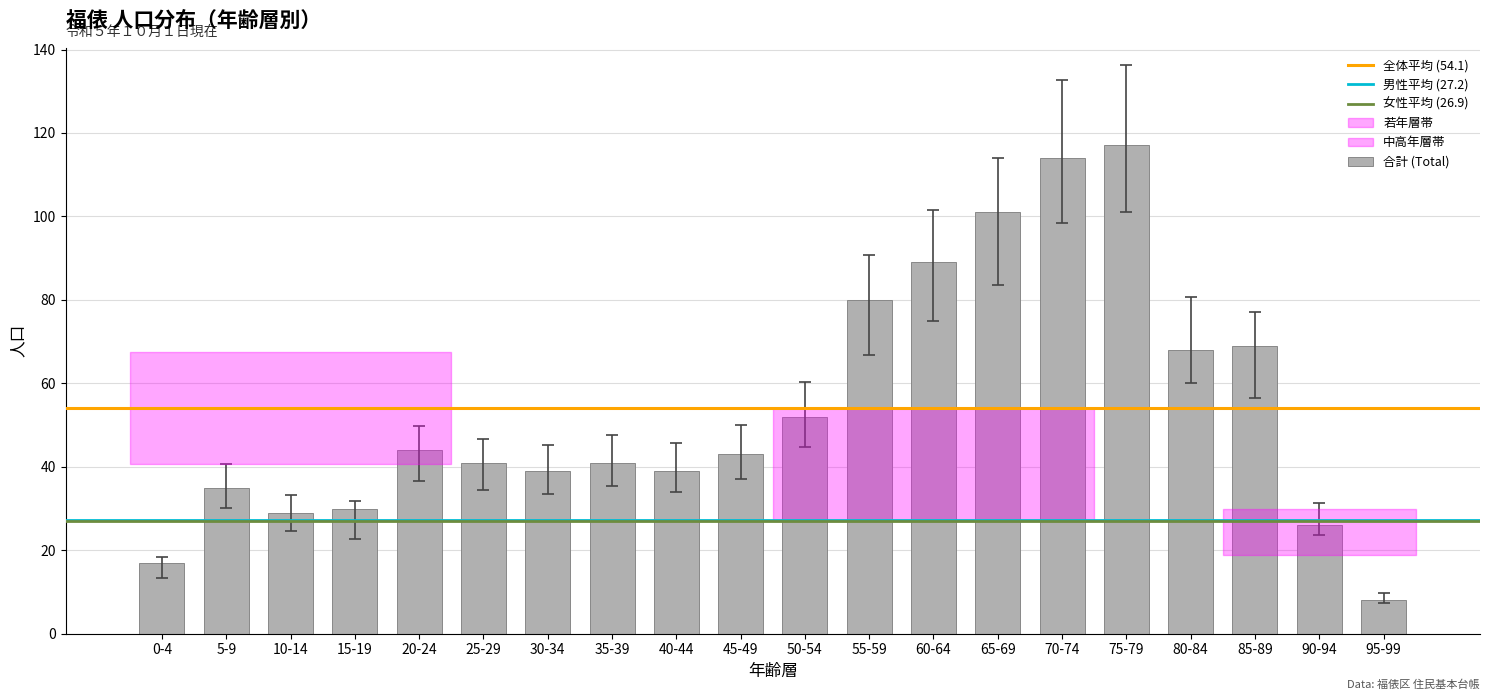

How many categories are shown in the chart?

20